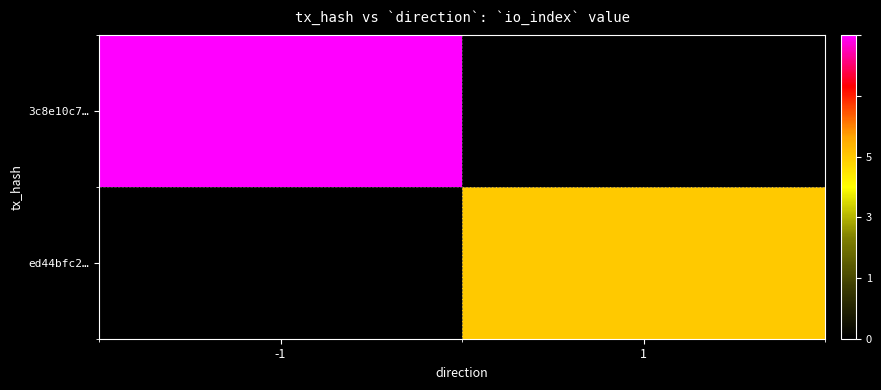

What is the difference between the highest and lowest values at -1?

5